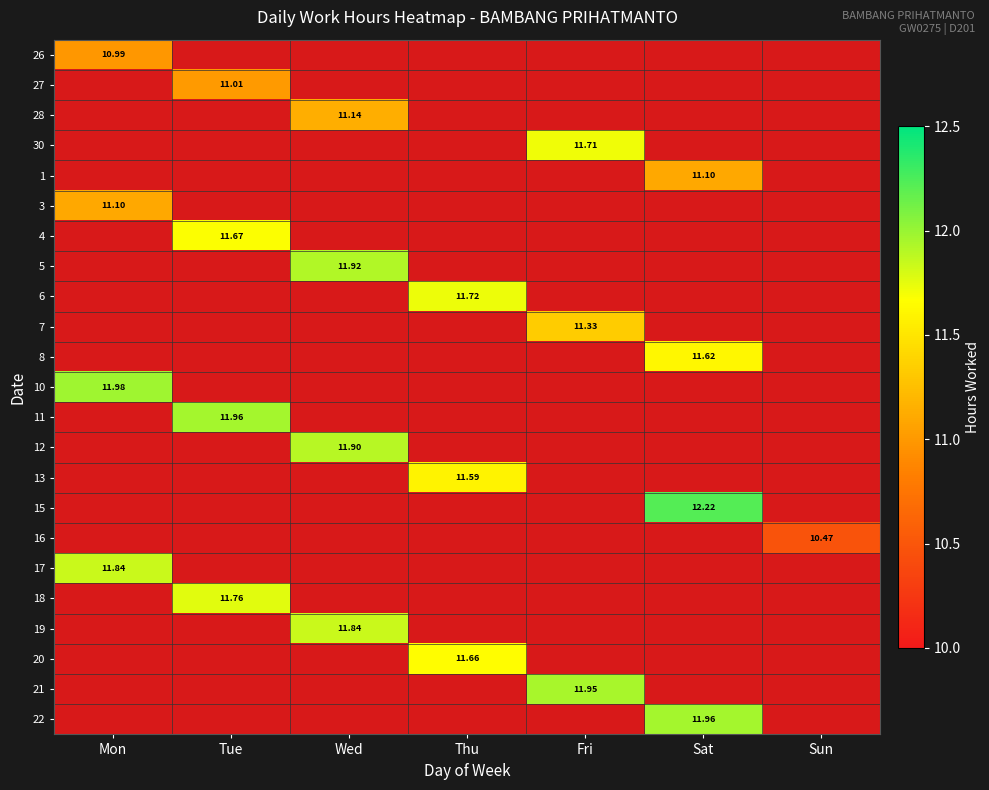

What is the minimum value shown in the chart?

10.5